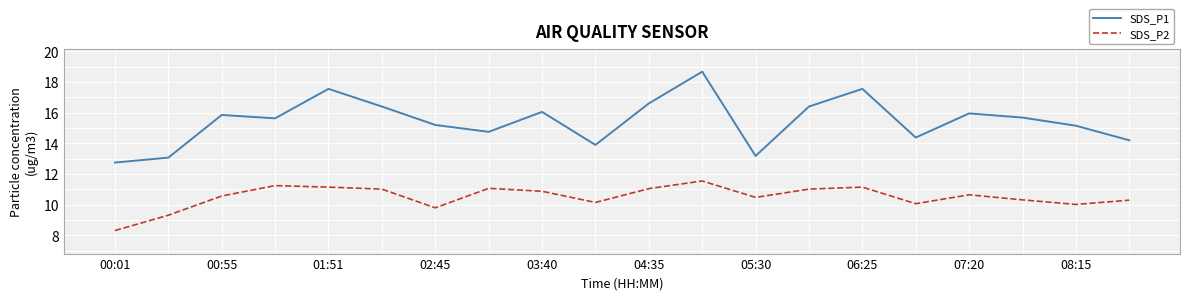

What is the difference between the maximum and minimum values in the SDS_P1 series?

5.9